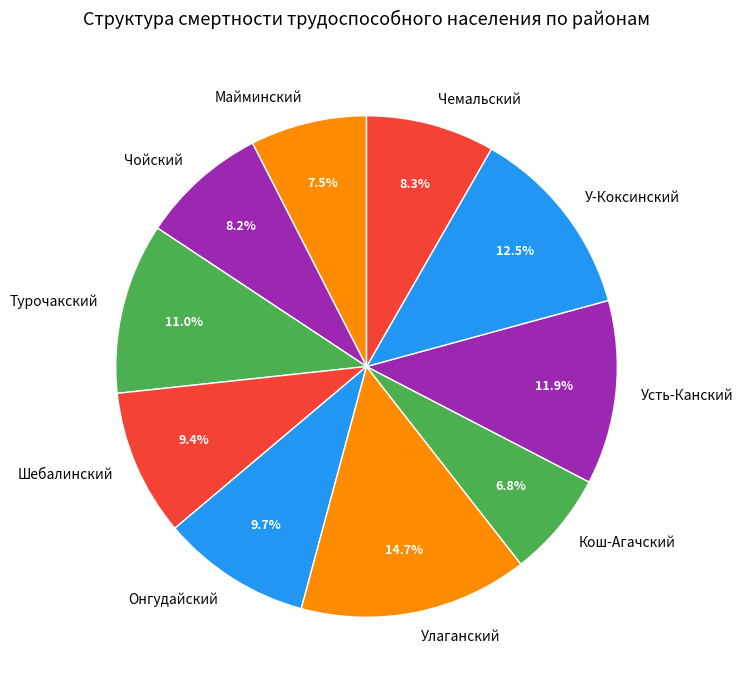

To the nearest percent, what is the difference between the largest and smallest slice percentages?

8%